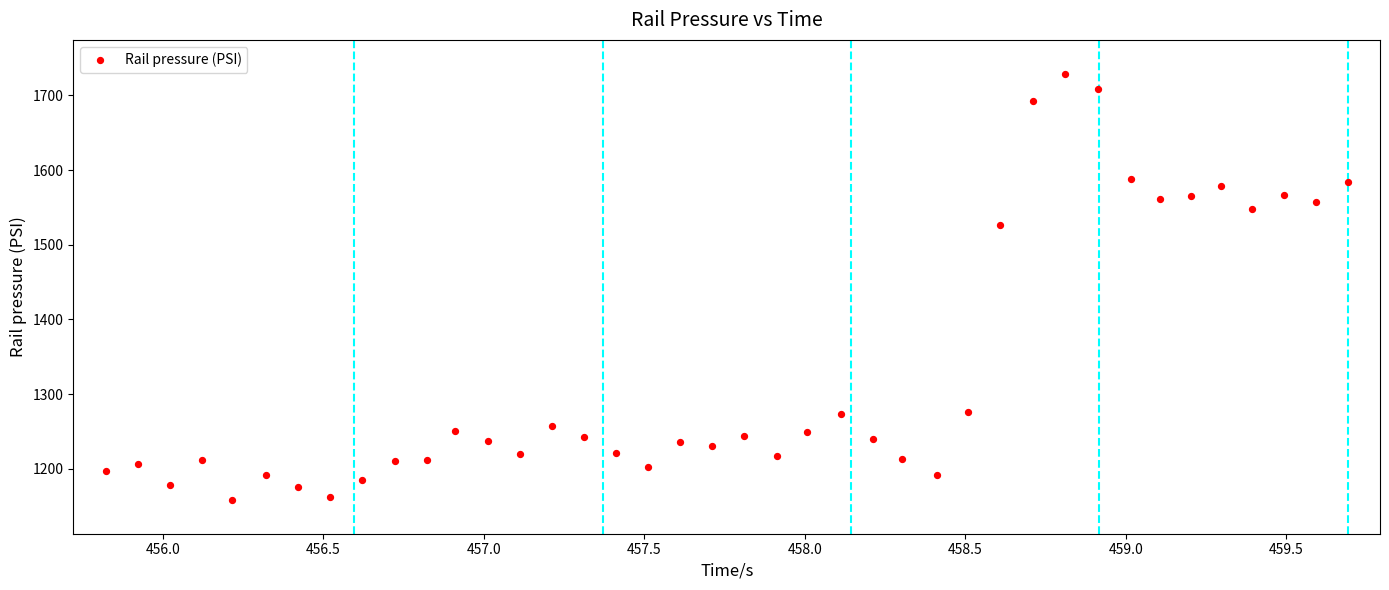

What Y value in the scatter plot is closest to 1443?

1526.4